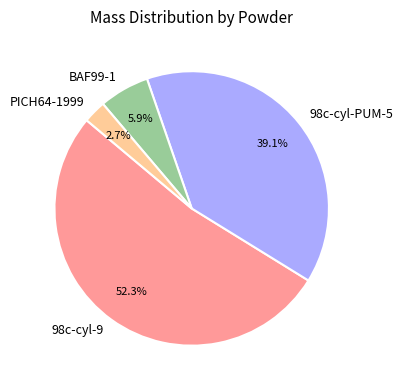

Is it true that PICH64-1999 is 3% of the pie?

True